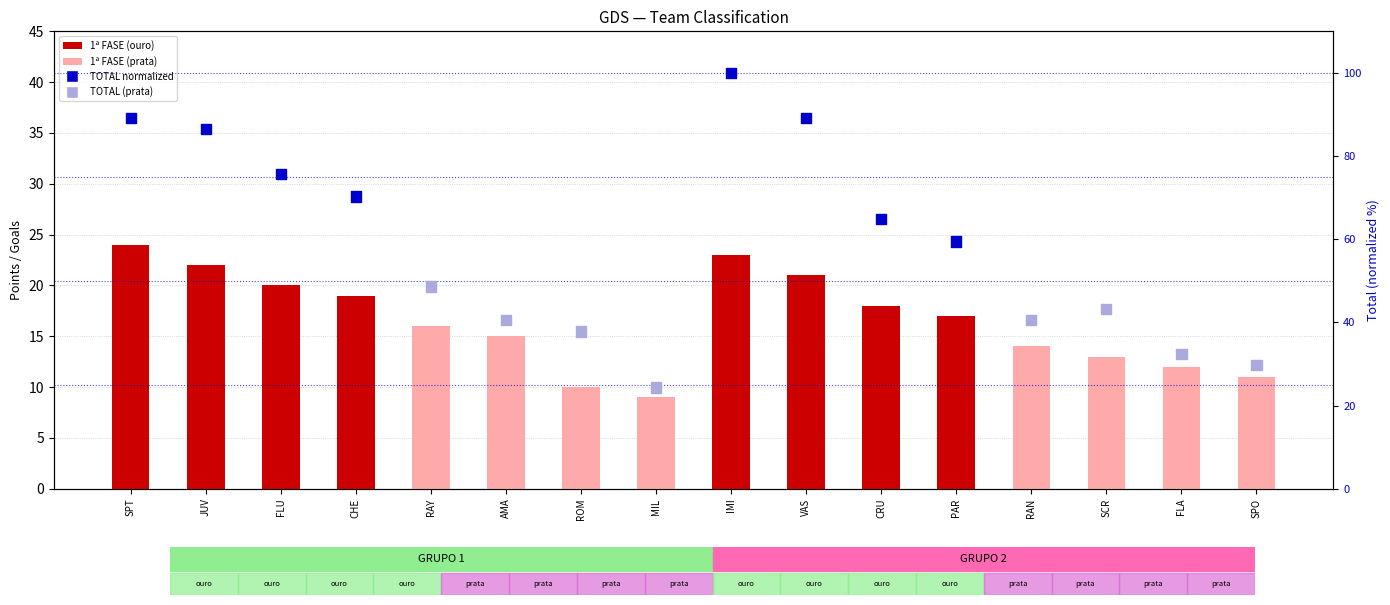

Which series has the largest total across all categories?

TOTAL (normalized)